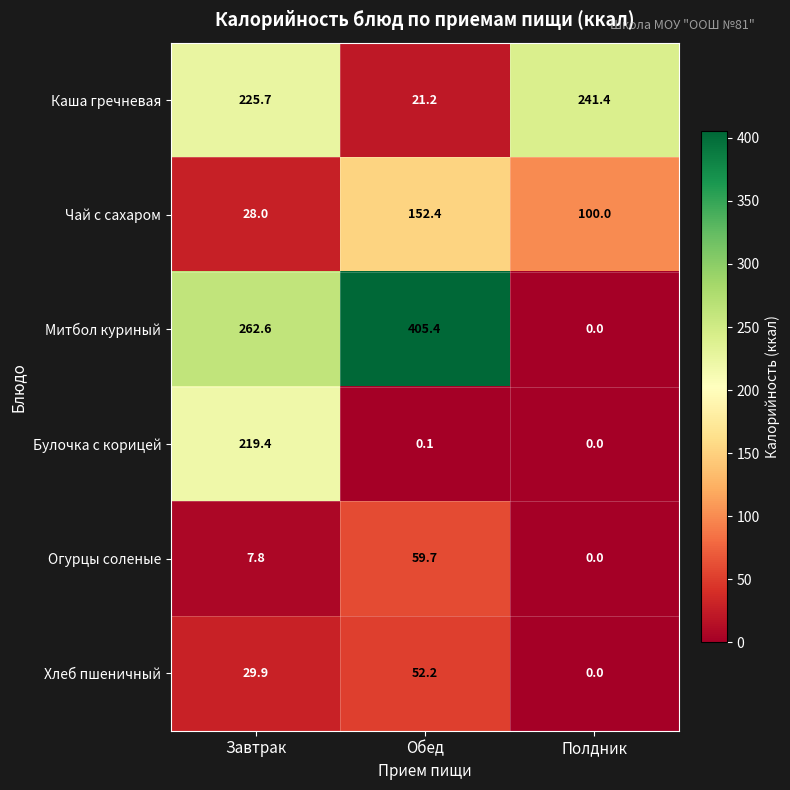

What is the spread (max minus min) of values at Завтрак?

254.8